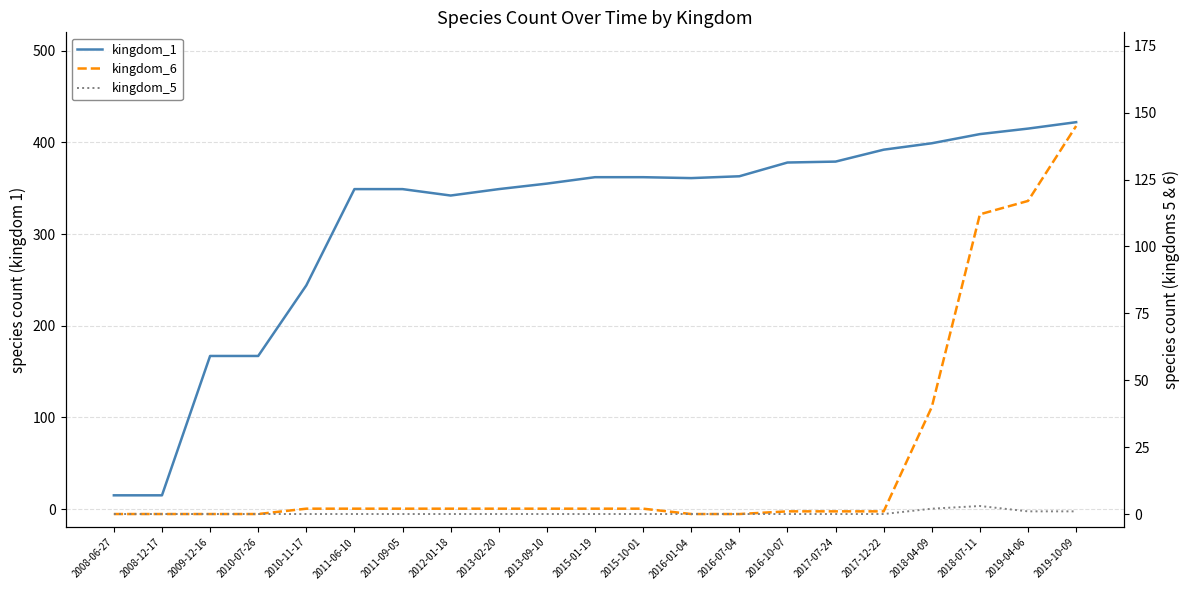

Does the chart have visible grid lines?

Yes